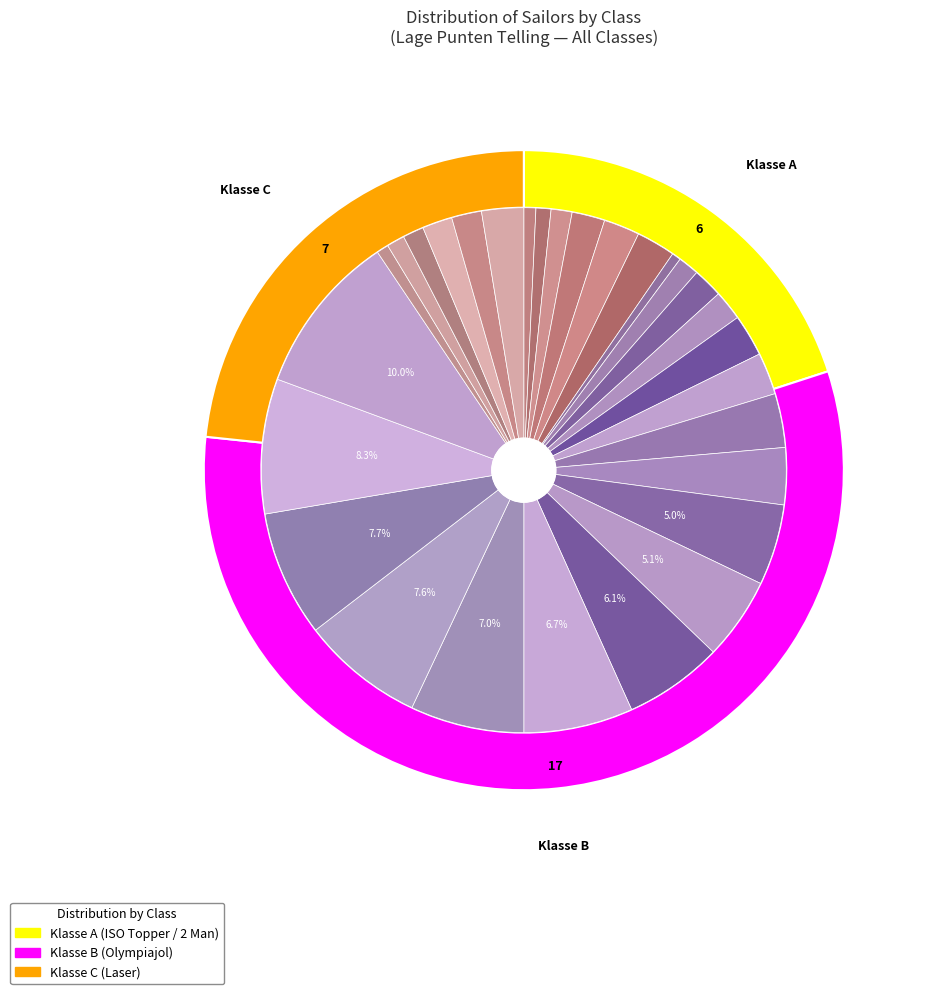

What is the majority slice?

Klasse B